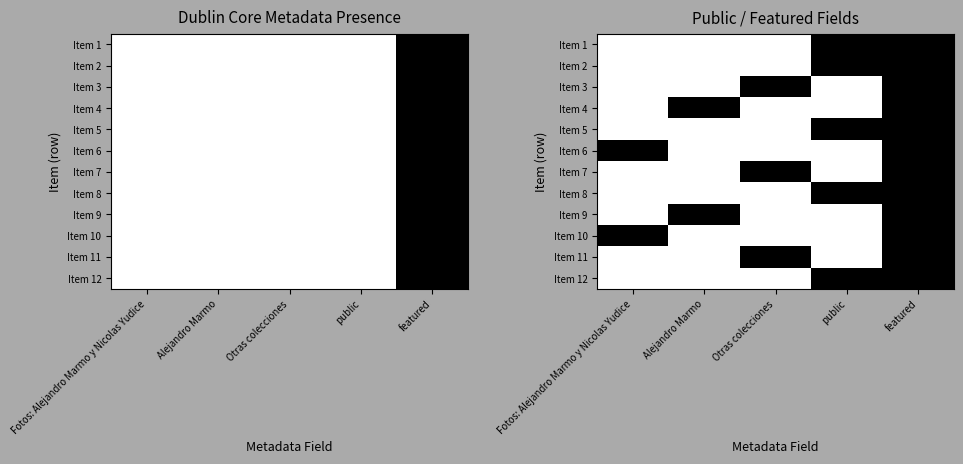

At Alejandro Marmo, list the series in order from largest to smallest.

Item 1, Item 2, Item 3, Item 5, Item 6, Item 7, Item 8, Item 10, Item 11, Item 12, Item 4, Item 9